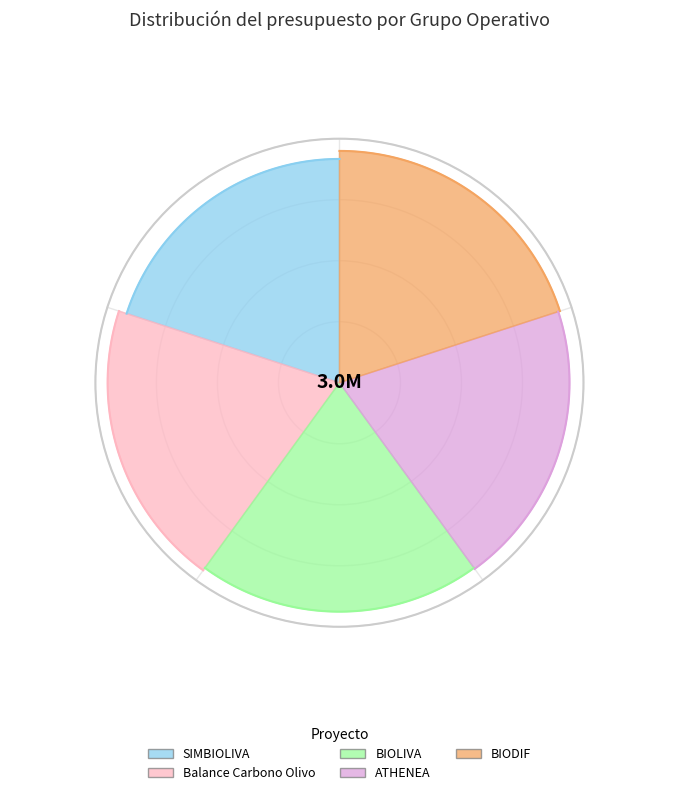

Rank the categories by value from lowest to highest.

SIMBIOLIVA, BIOLIVA, ATHENEA, BIODIF, Balance Carbono Olivo